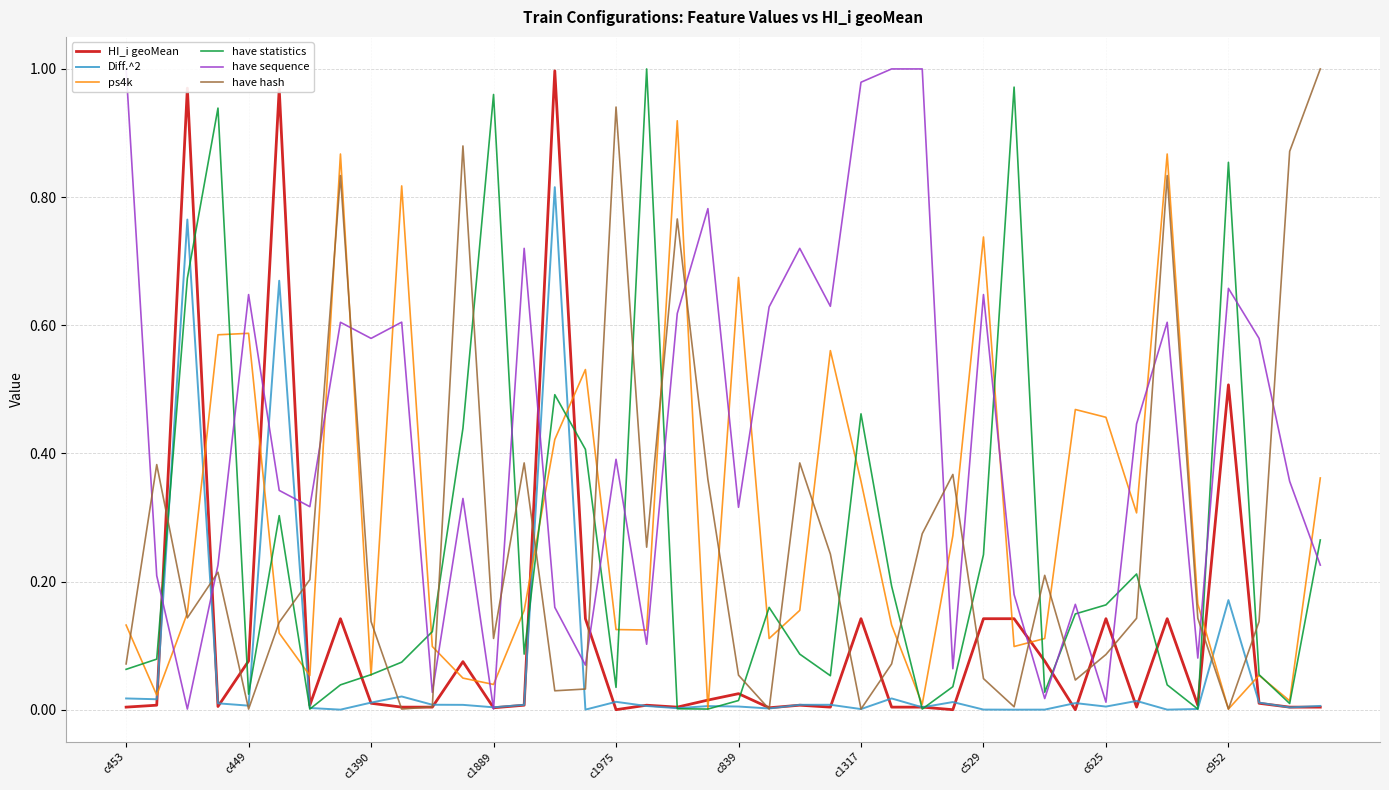

What is the total value across all series at c529?

1.8